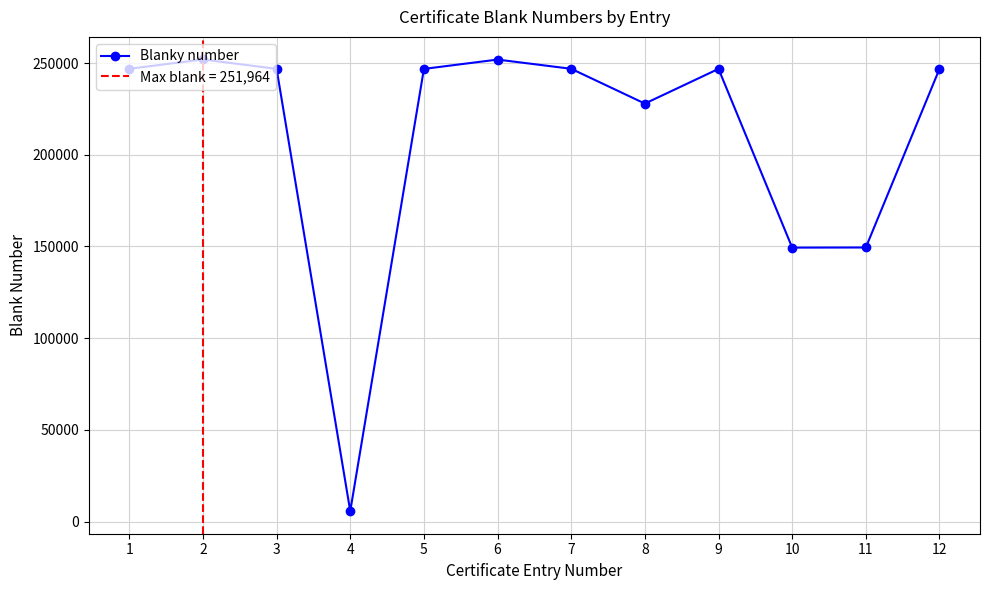

The value at 11 is 149448. True or false?

True